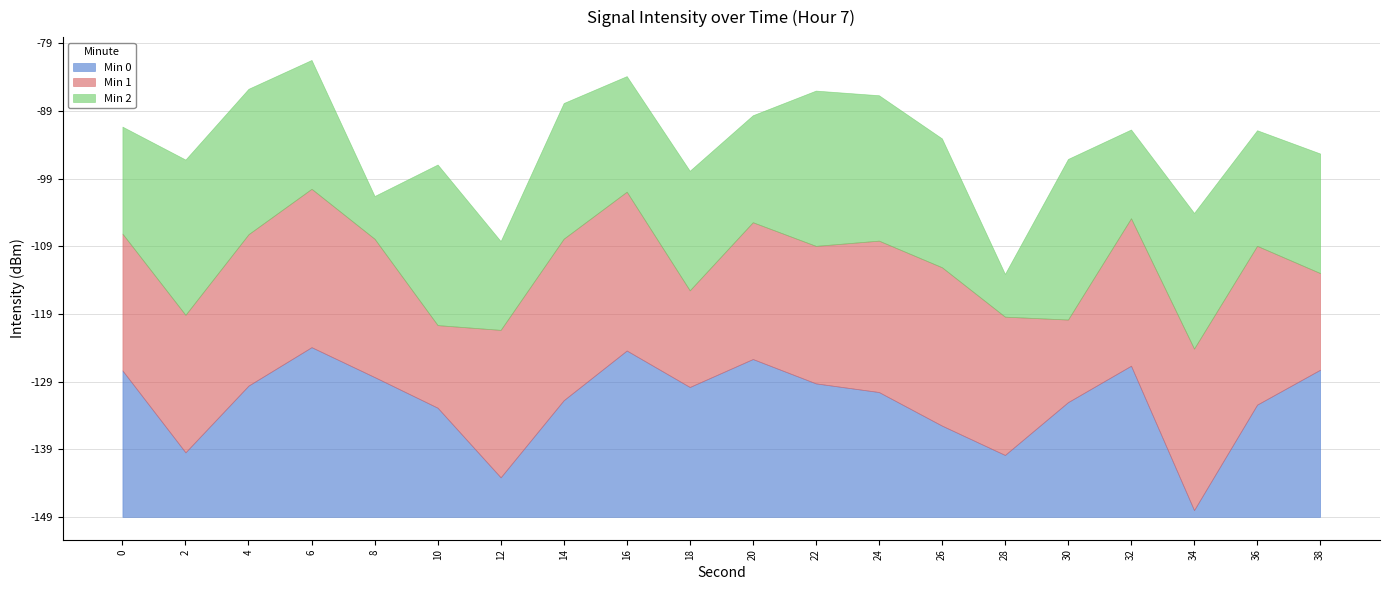

Does the chart have visible grid lines?

Yes